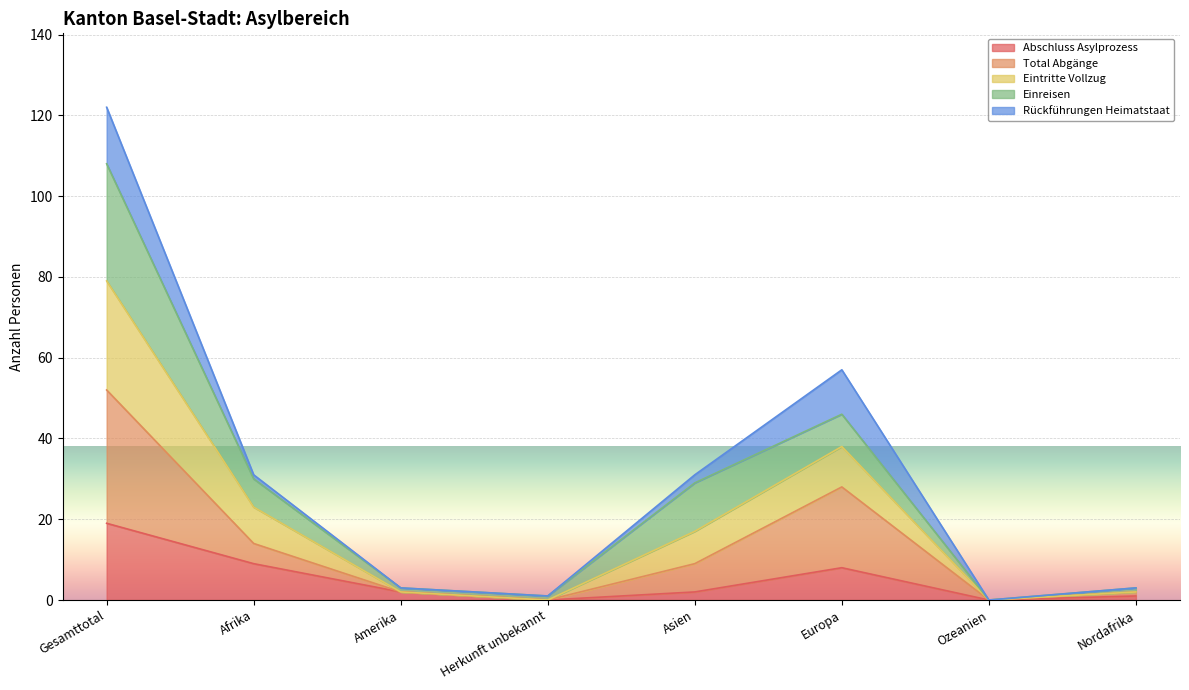

What is the difference between the Abschluss Asylprozess values at Amerika and Gesamttotal?

17